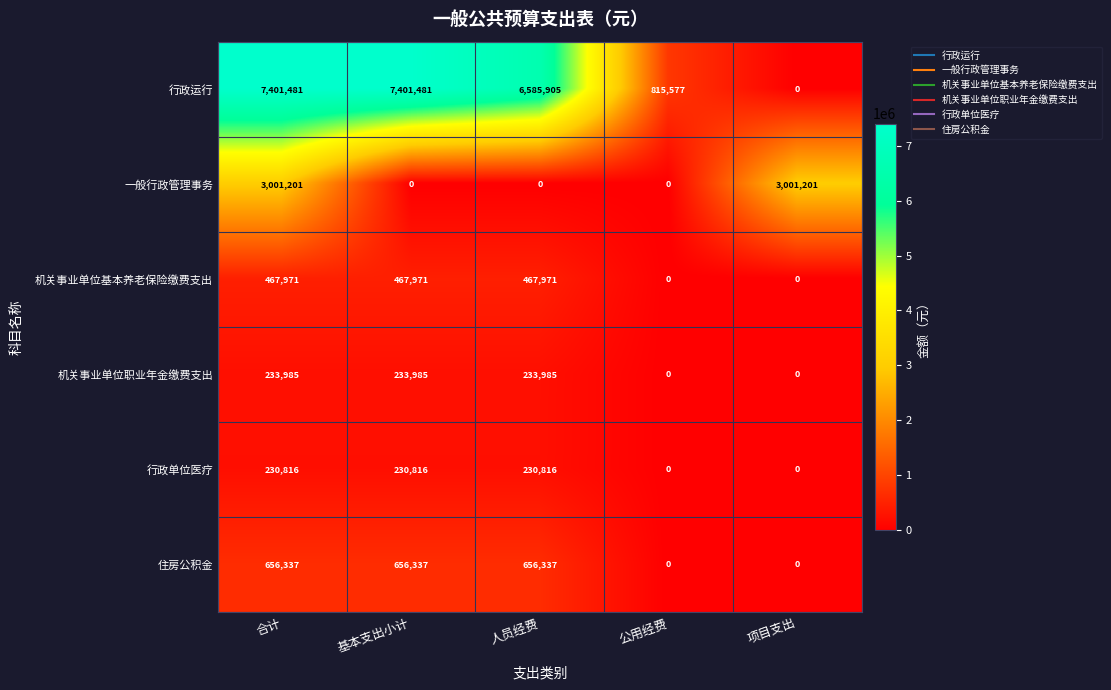

What is the maximum value shown in the chart?

7401481